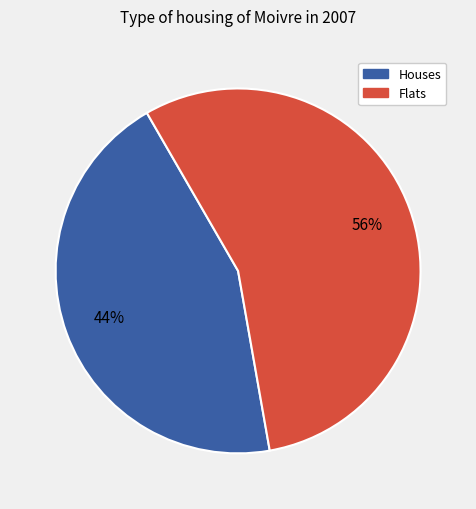

To the nearest percent, what is the combined percentage of Houses and Flats?

100%